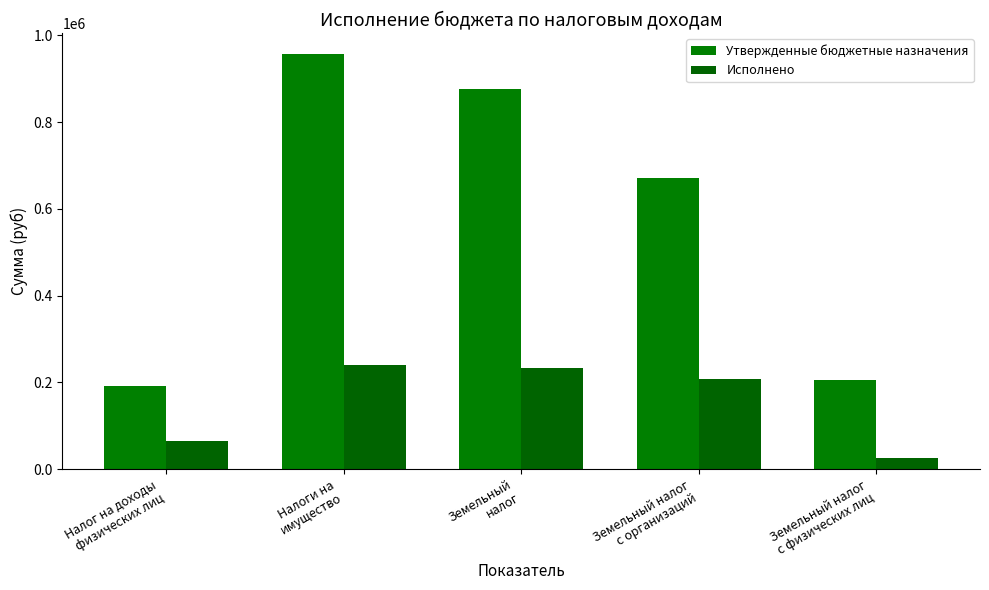

Between Налоги на
имущество and Земельный налог
с физических лиц, which is larger?

Налоги на
имущество